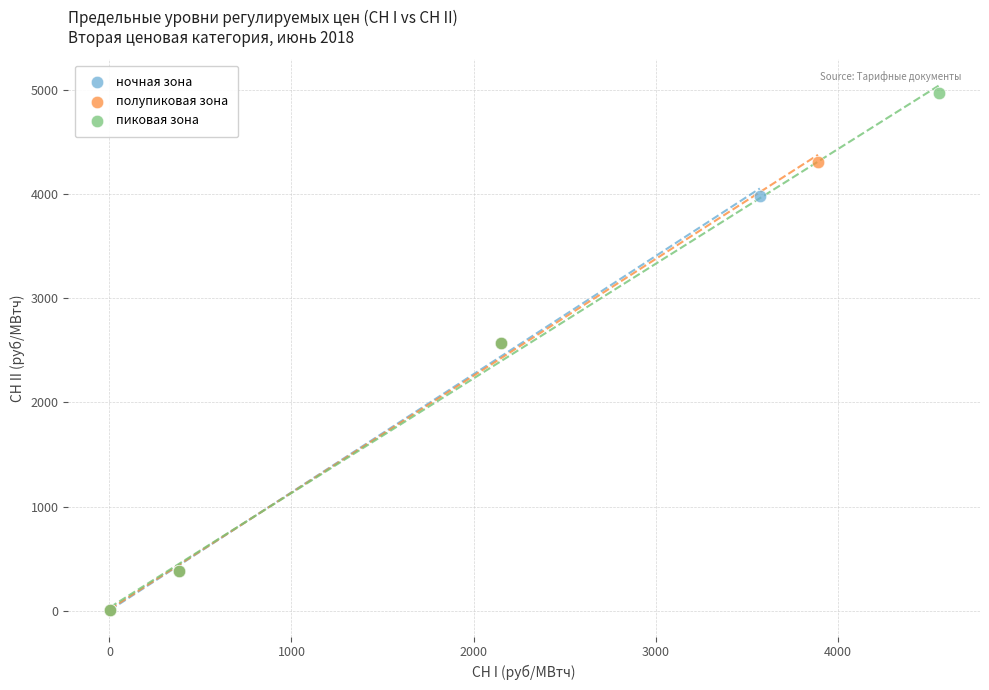

Which series has the widest spread of Y values?

пиковая зона